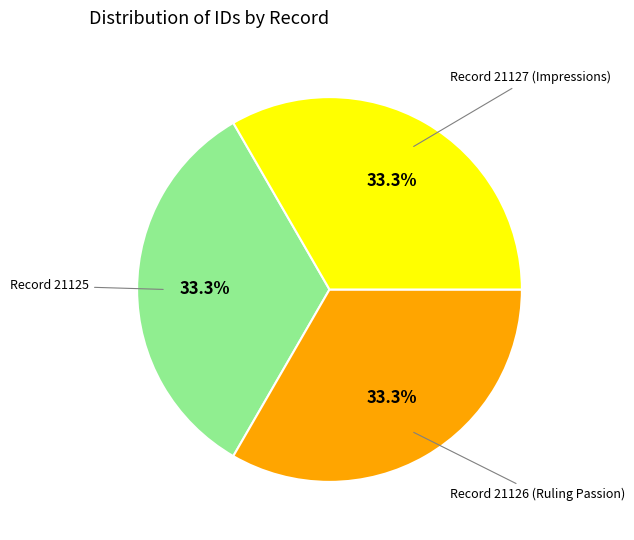

Does any single category account for the majority?

No